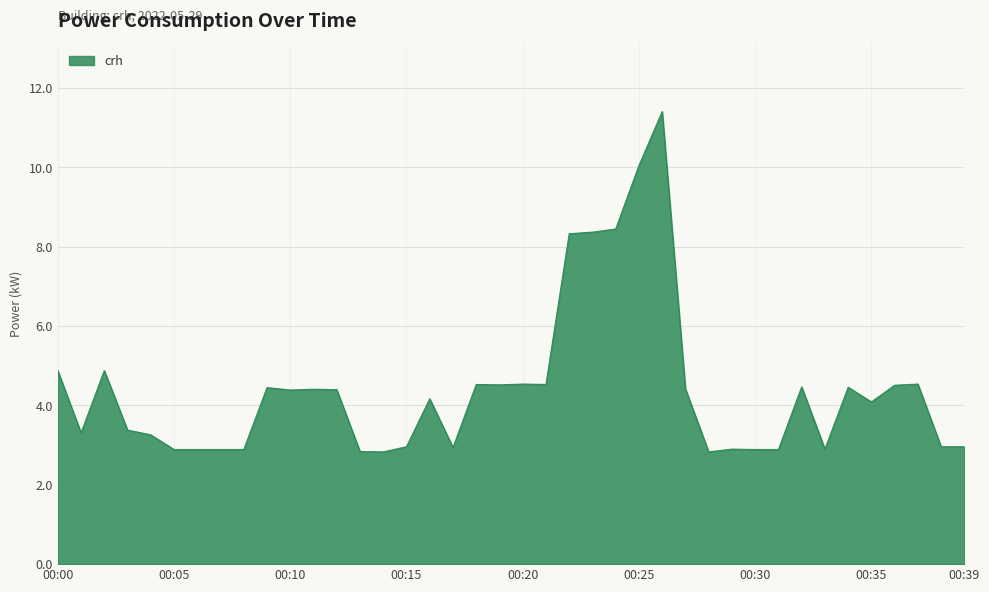

What is the difference between the maximum and minimum values?

8.6